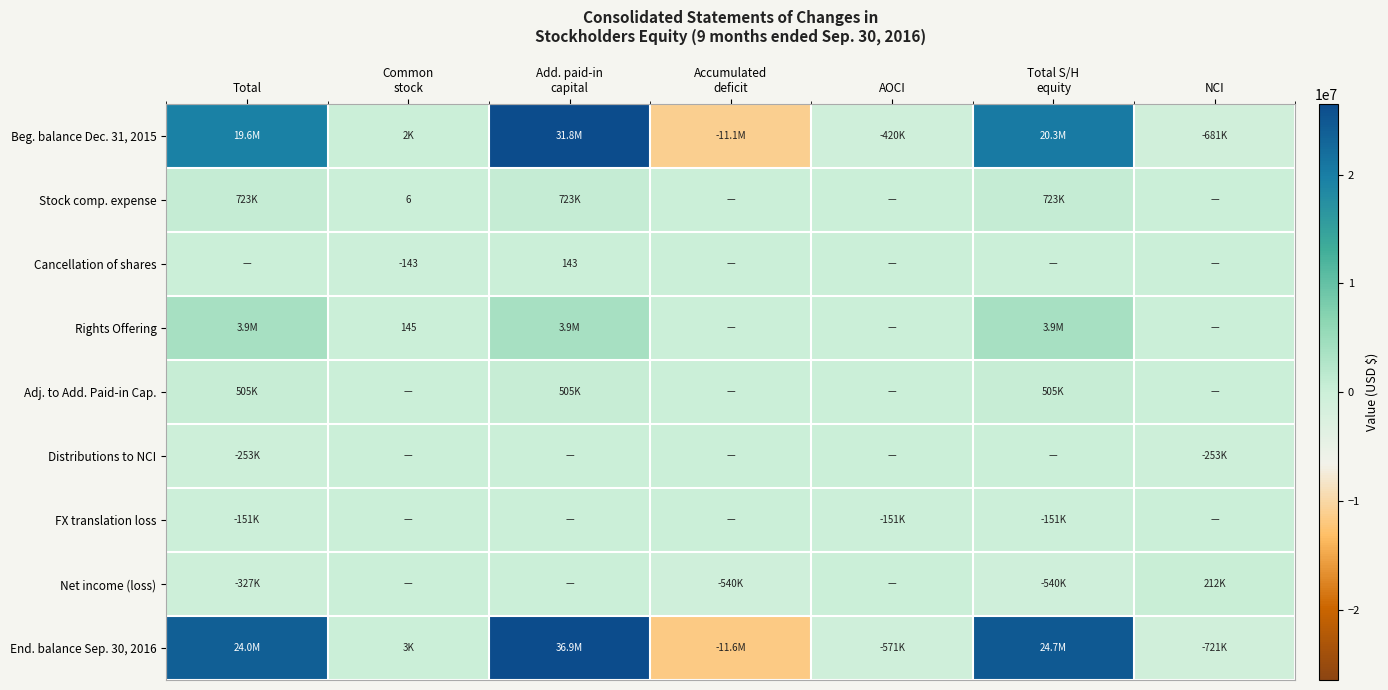

What value does the Beg. balance Dec. 31, 2015 series have at Total, to the nearest 10?

19604970